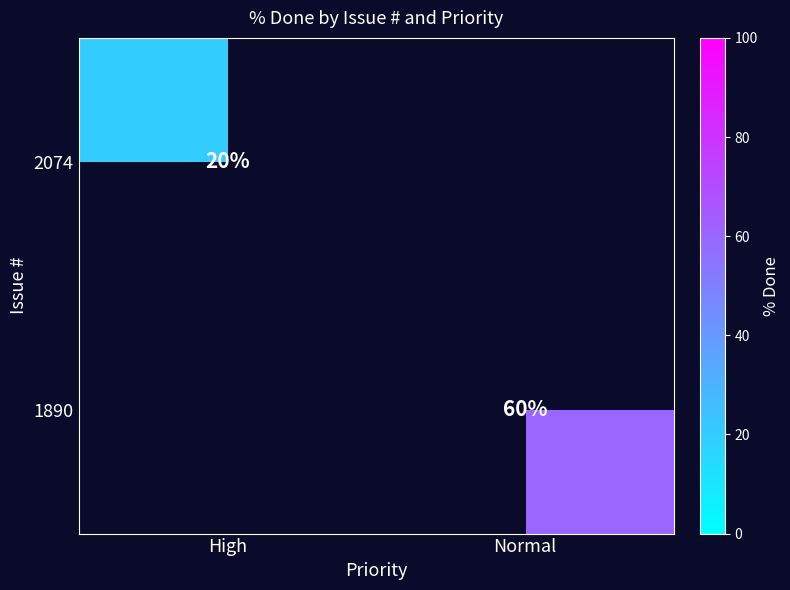

Is the value of 1890 at Normal greater than the value of 2074 at High?

Yes